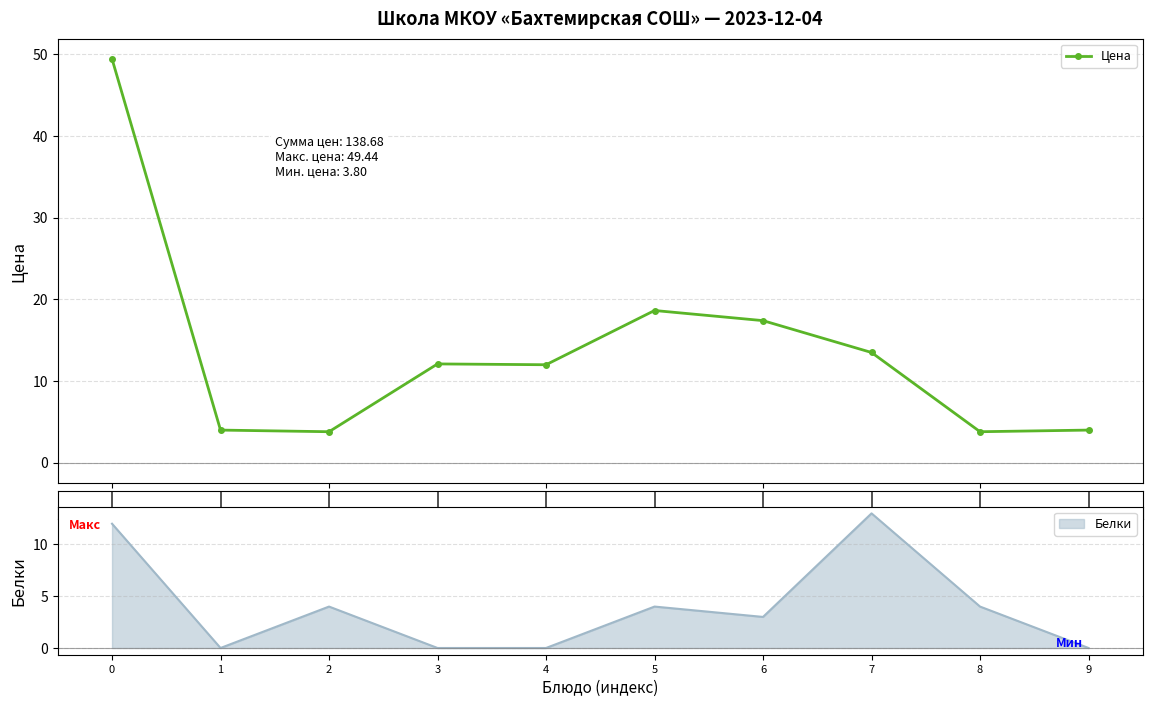

Which has a higher value, 3 or 2?

3